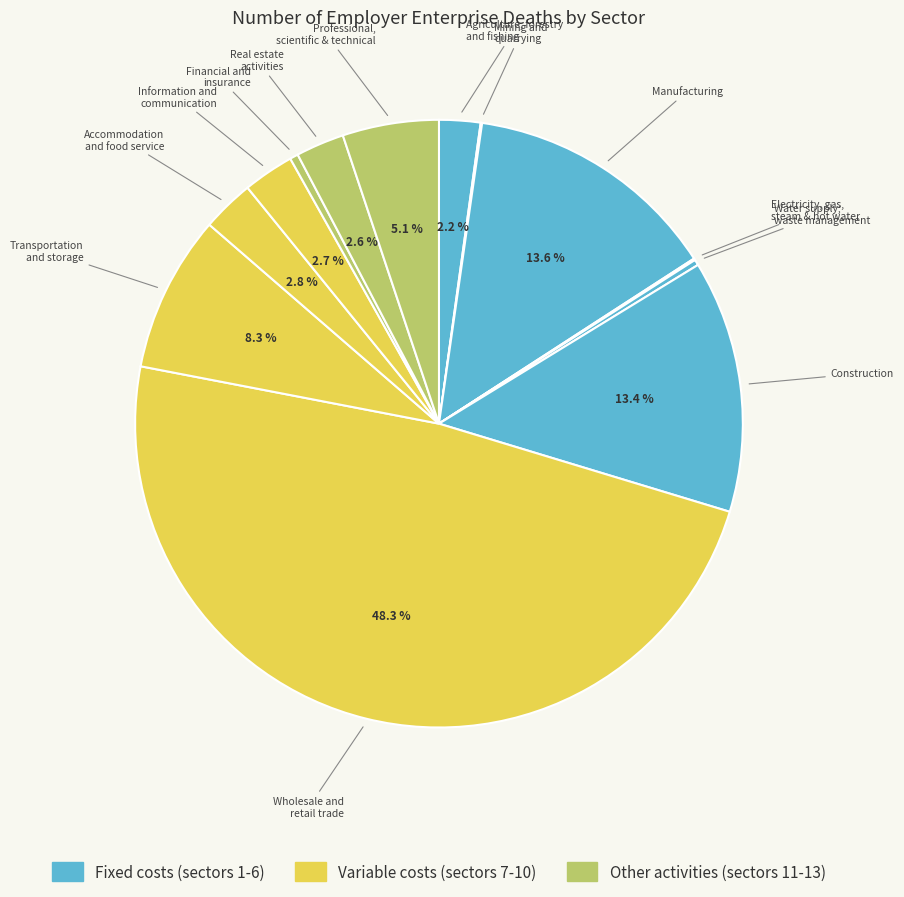

What is the total percentage of Transportation and storage and Wholesale and retail trade?

56.7%